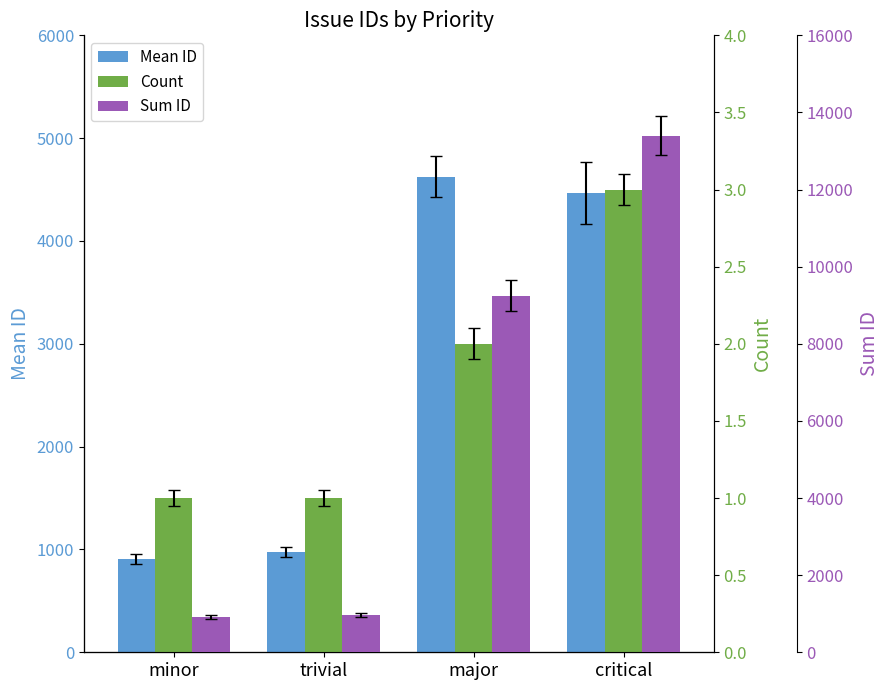

What is the difference between the highest and lowest values at minor?

909